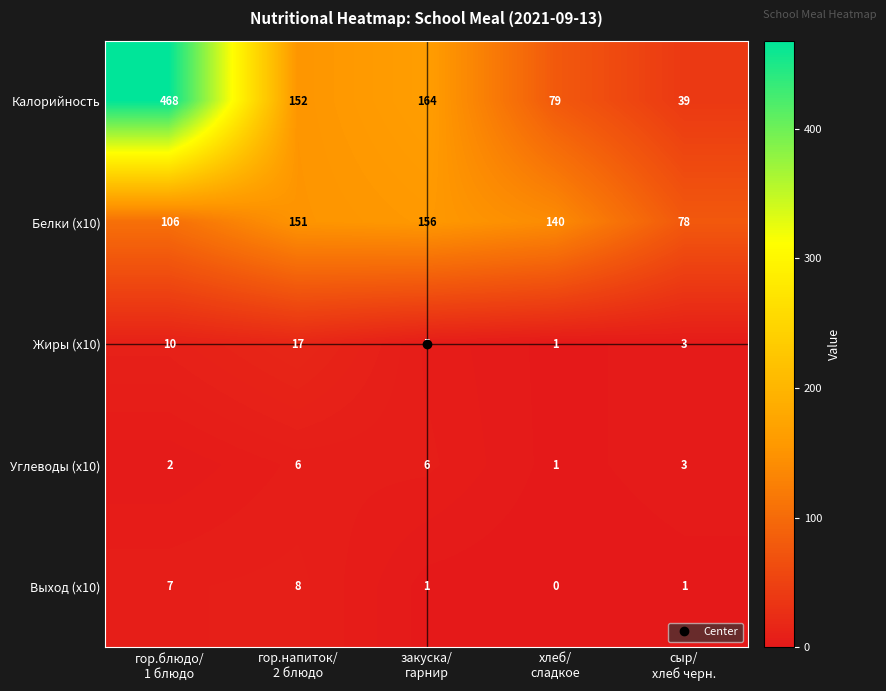

List the series in order of their peak value, lowest first.

Углеводы (x10), Выход (x10), Жиры (x10), Белки (x10), Калорийность